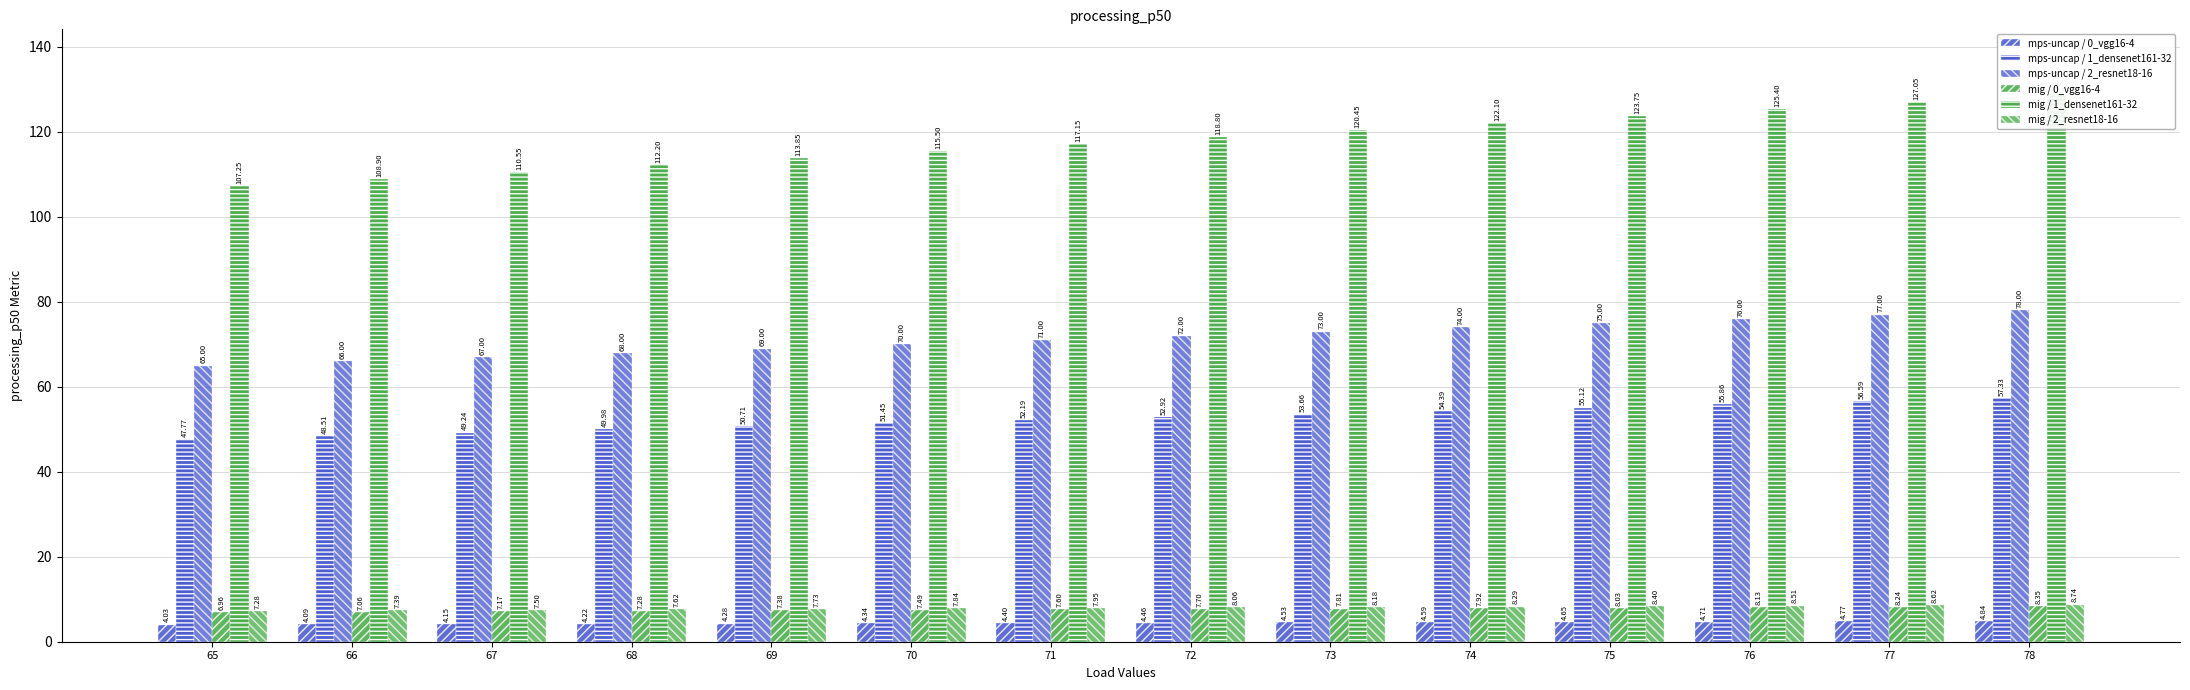

What is the average value of the mps-uncap / 0_vgg16-4 series?

4.4